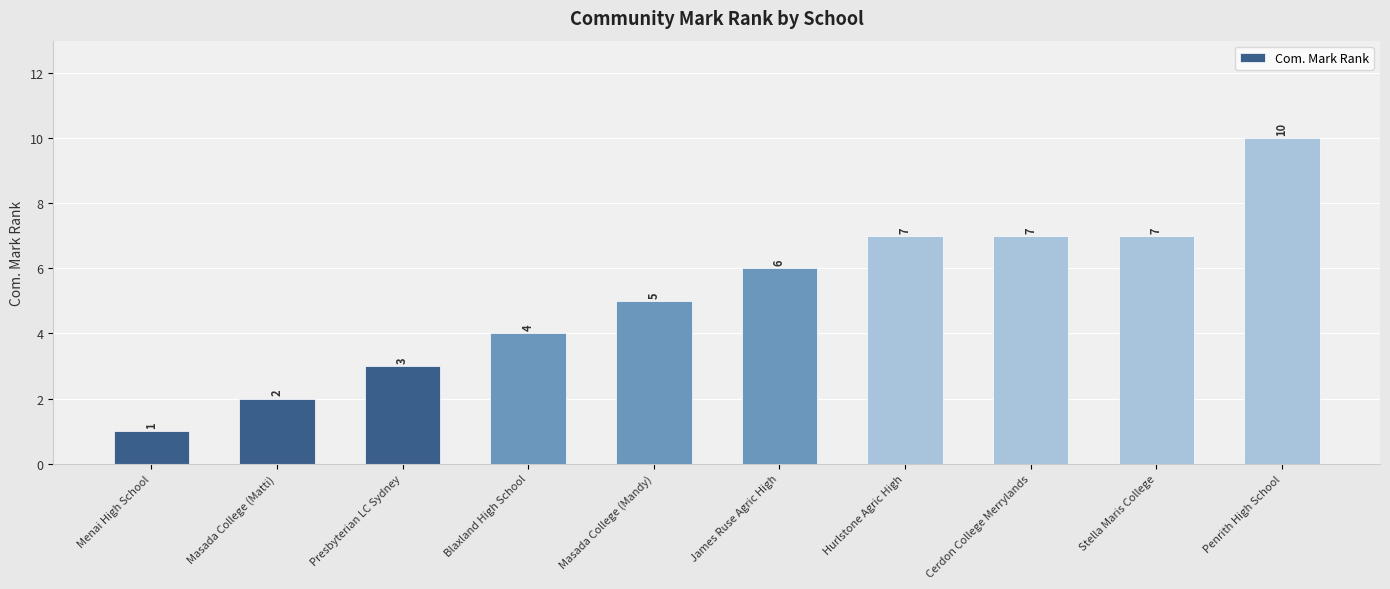

The chart shows a value of 5 at Presbyterian LC Sydney. True or false?

False